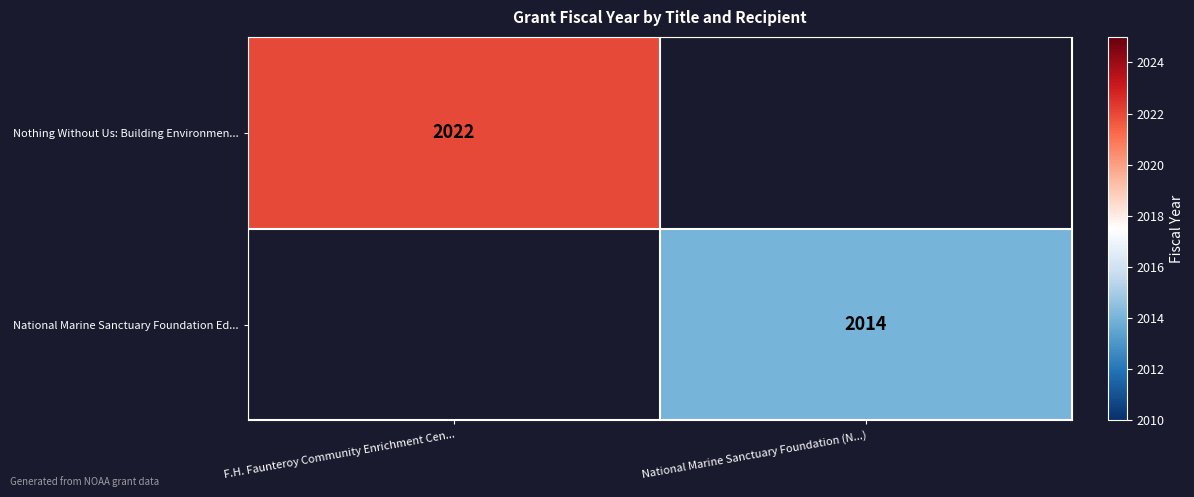

The value of National Marine Sanctuary Foundation Ed... at National Marine Sanctuary Foundation (N...) is 2014. True or false?

True